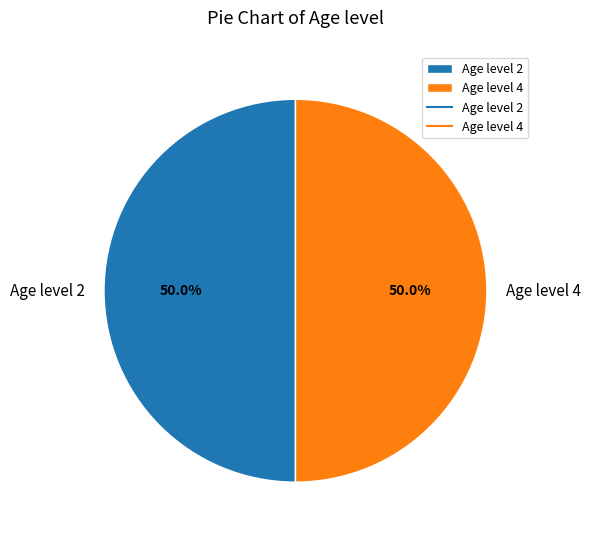

How much of the chart is everything except Age level 2?

50.0%